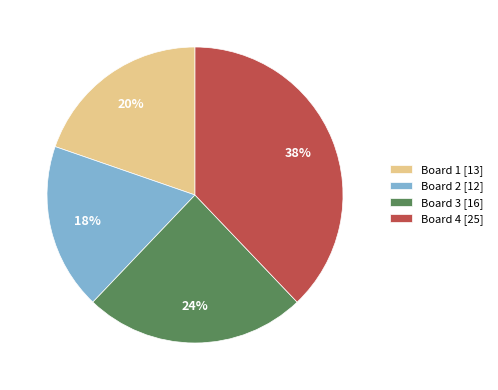

Do Board 1 [13] and Board 3 [16] together represent more than half of the pie?

No